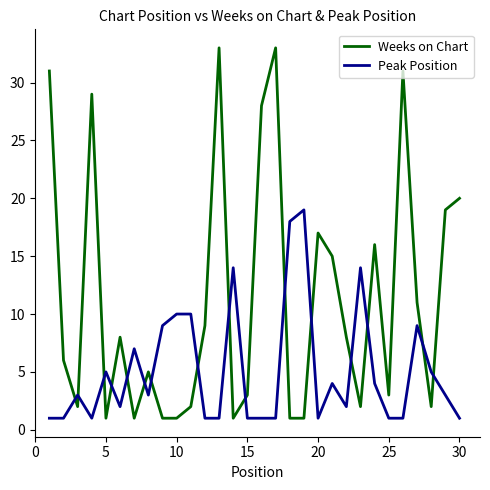

What is the lowest value of the Peak Position series?

1